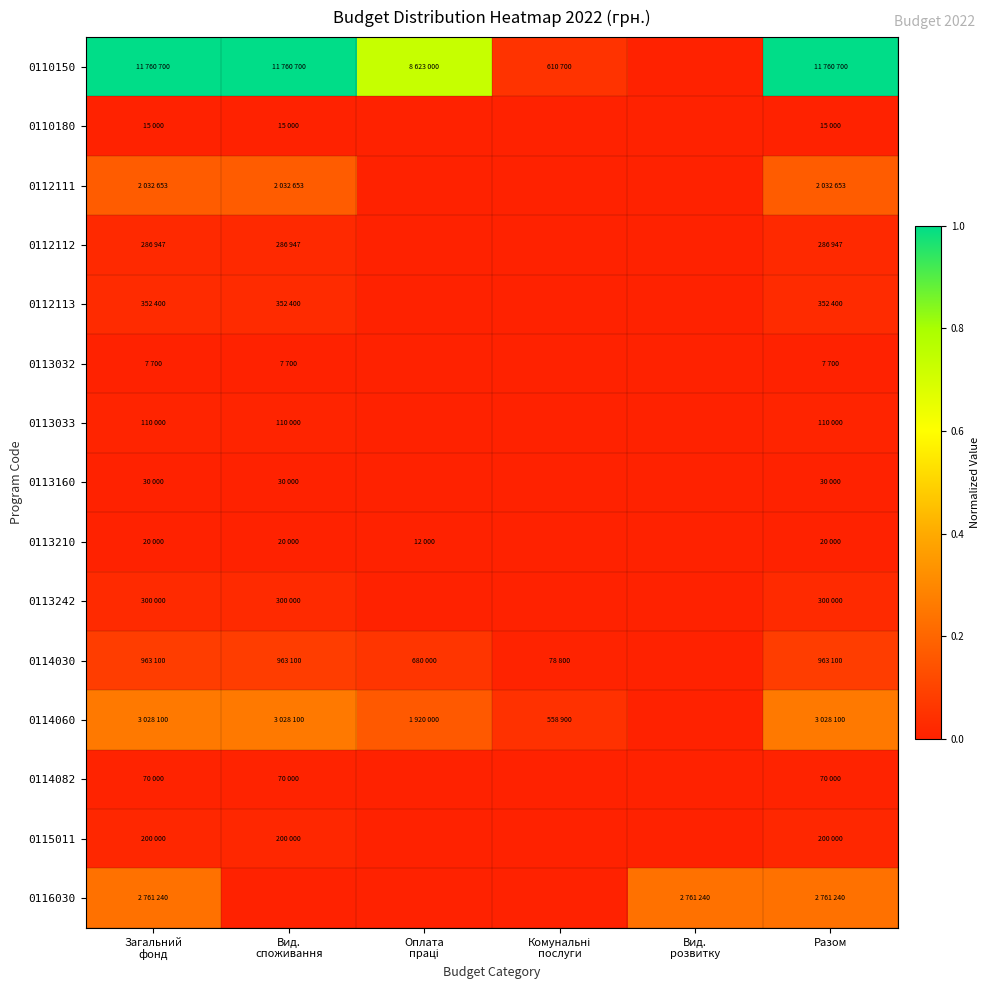

At how many categories does at least one series exceed 0?

6